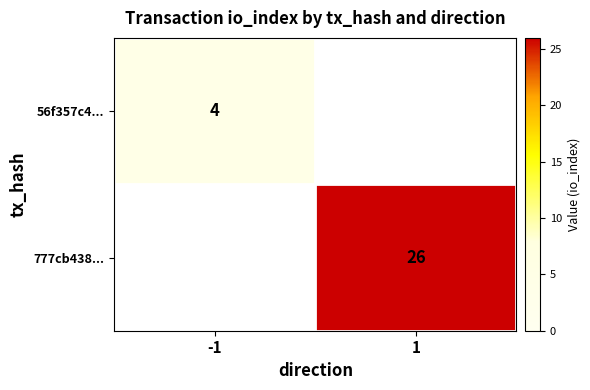

Is the value of 777cb438... at 1 greater than the value of 56f357c4... at -1?

Yes